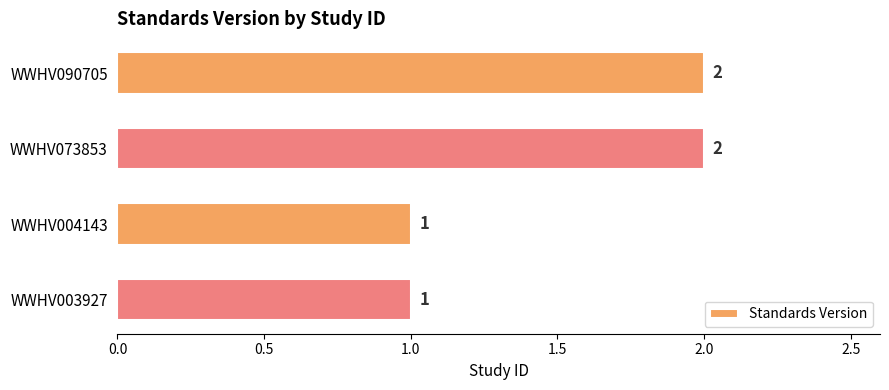

What is the value of the 2nd bar from the top?

2